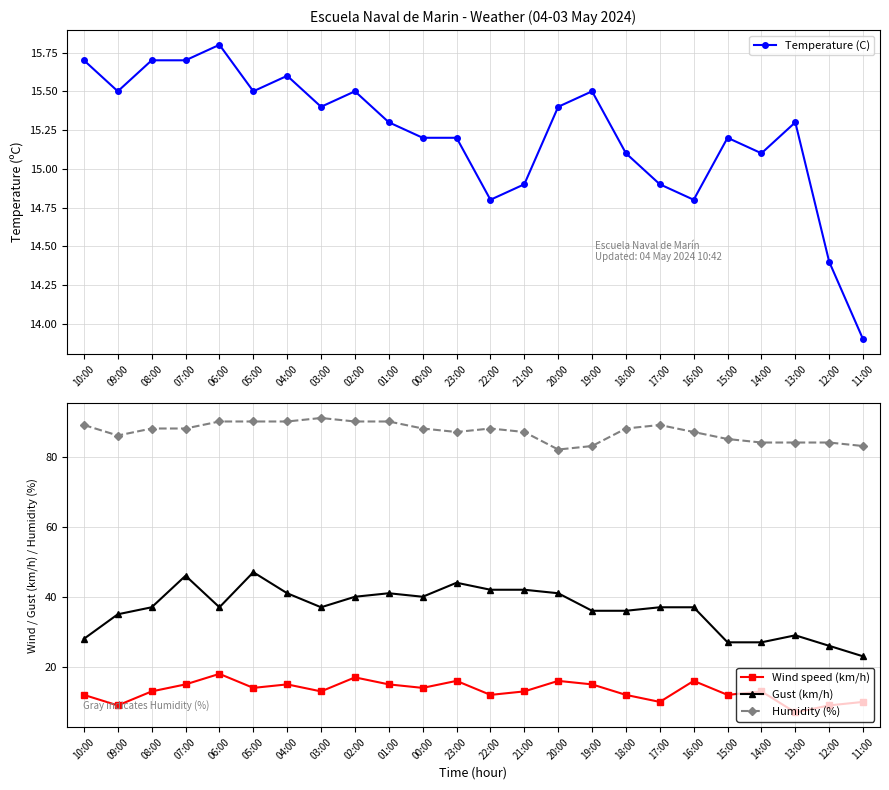

What is the difference between the second highest and minimum values in the Humidity (%) series?

8